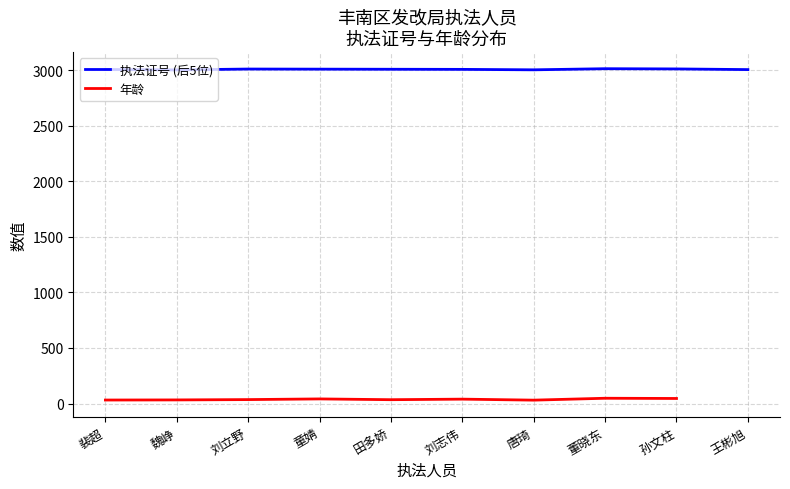

List the labels in order of 执法证号 (后5位) value, smallest first.

魏峥, 唐琦, 王彬旭, 裴超, 刘志伟, 田多娇, 童婧, 刘立野, 孙文柱, 董晓东